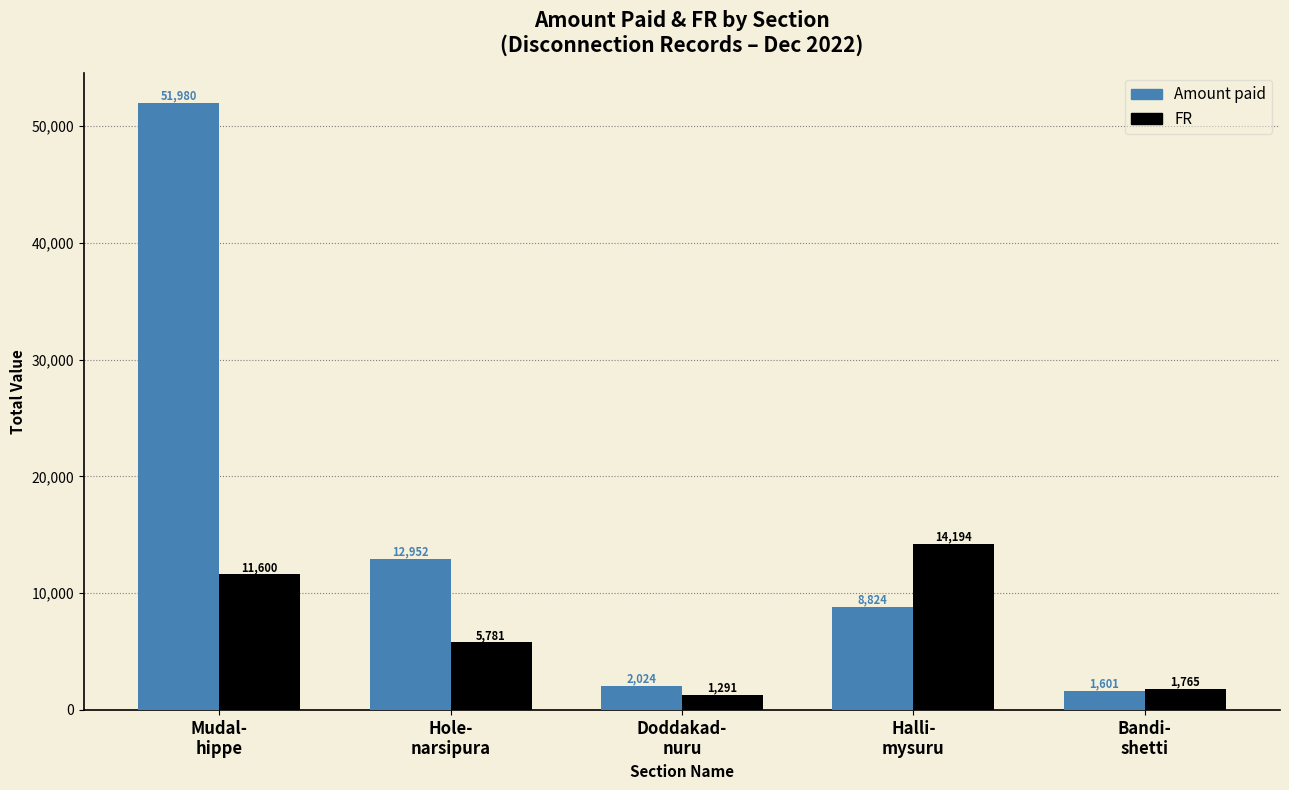

How many values in the Amount paid series are below 8824?

2